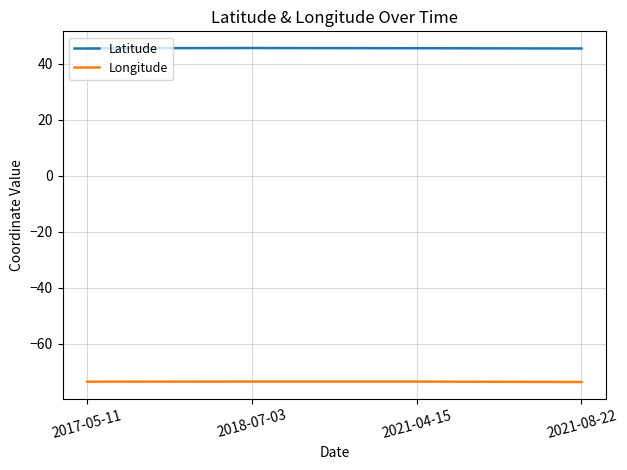

What are all the series names shown in the legend?

Latitude, Longitude